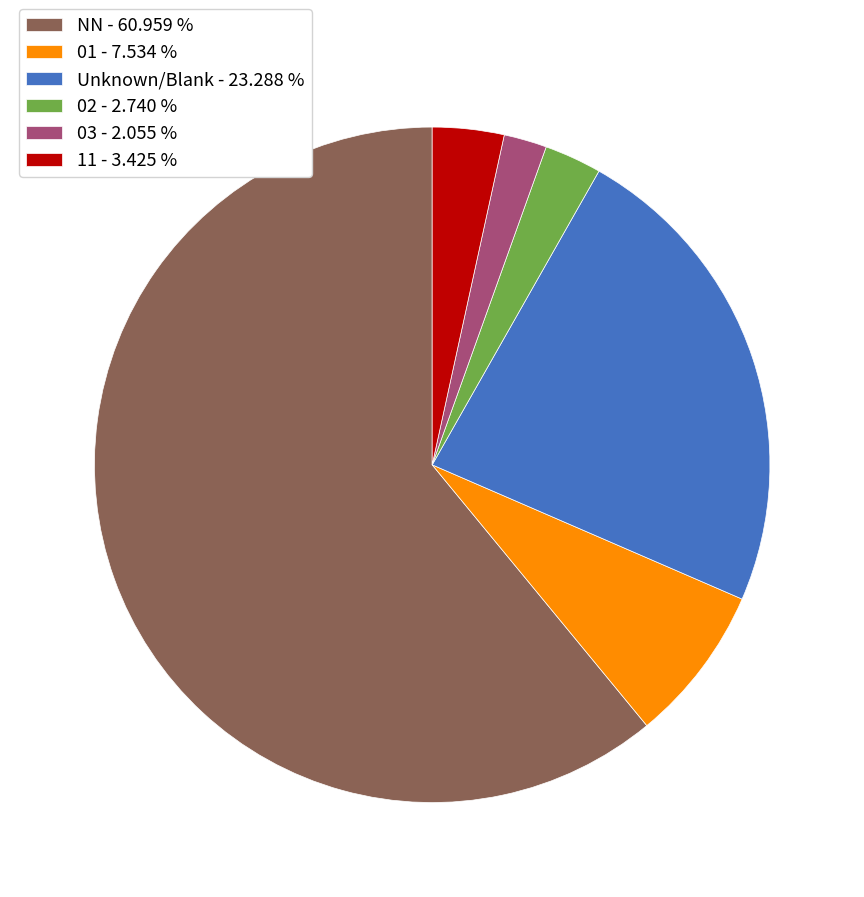

Rank the categories by value from highest to lowest.

NN - 60.959 %, Unknown/Blank - 23.288 %, 01 - 7.534 %, 11 - 3.425 %, 02 - 2.740 %, 03 - 2.055 %